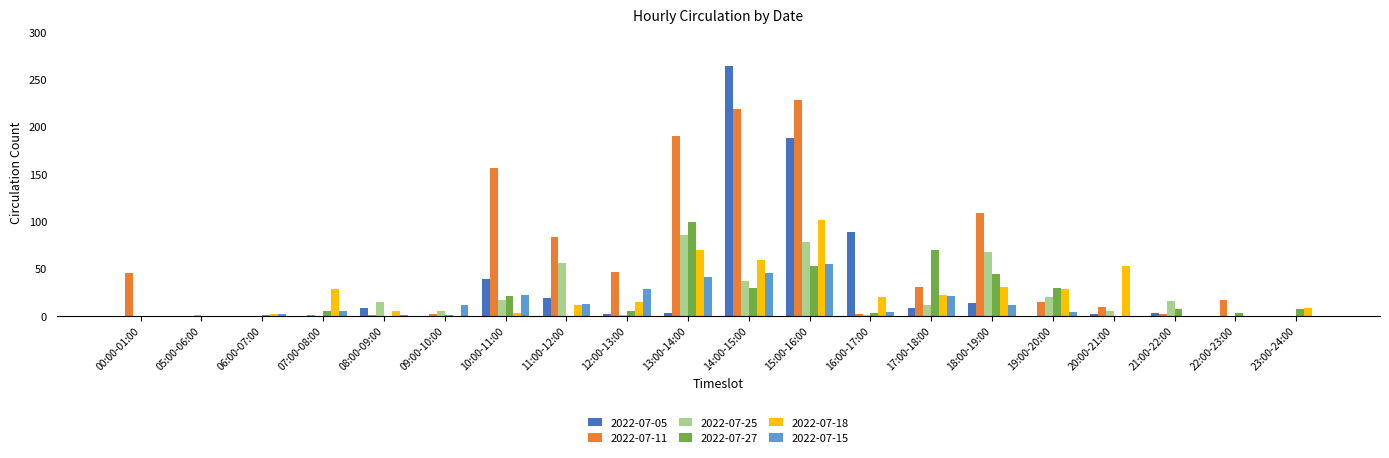

At which category does the chart reach its peak across all series?

14:00-15:00